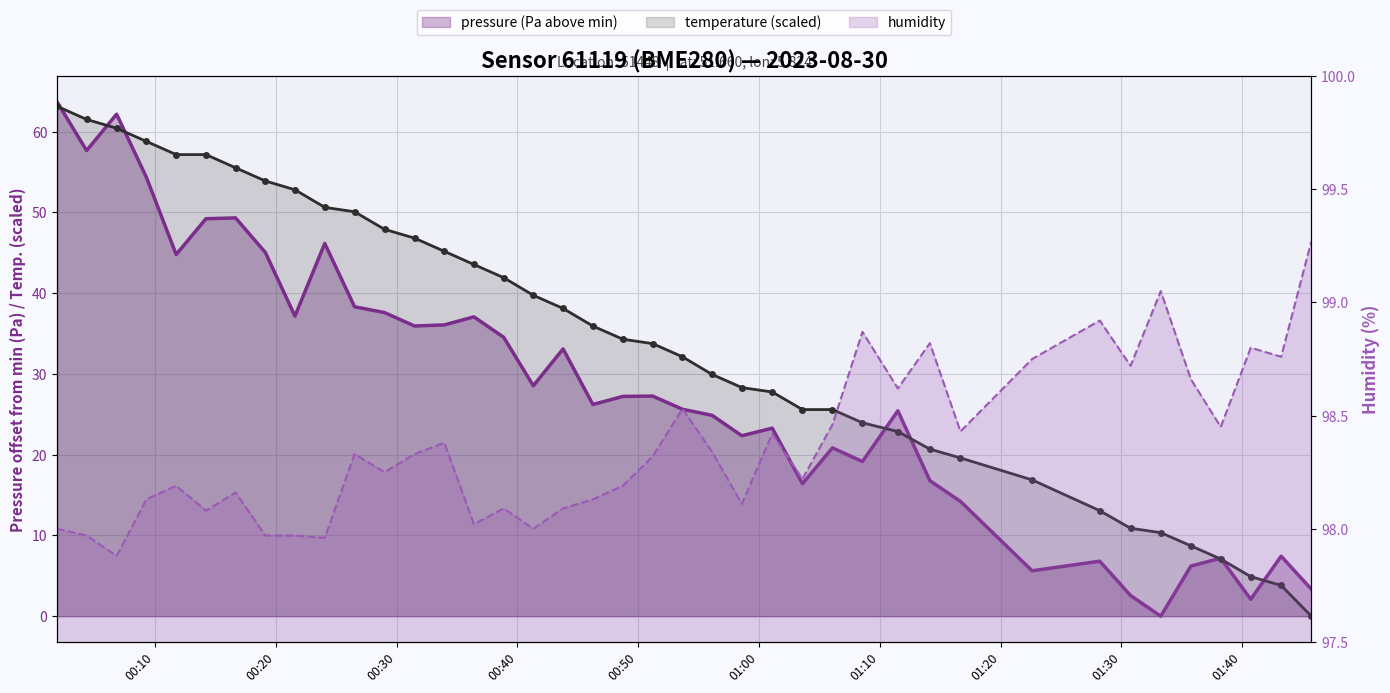

What is the value of the temperature (scaled) point at the 11th from the left?

50.1